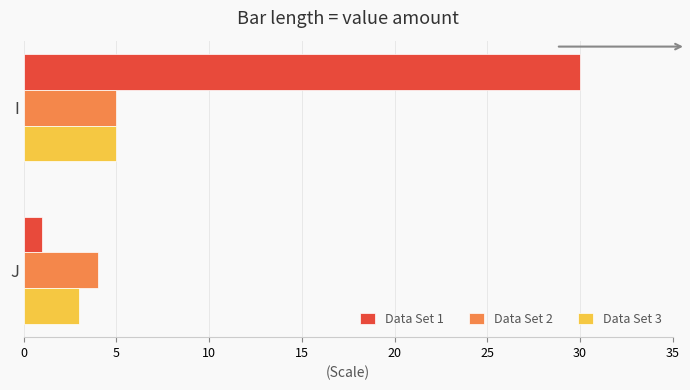

Which series has the largest range (max minus min)?

Data Set 1